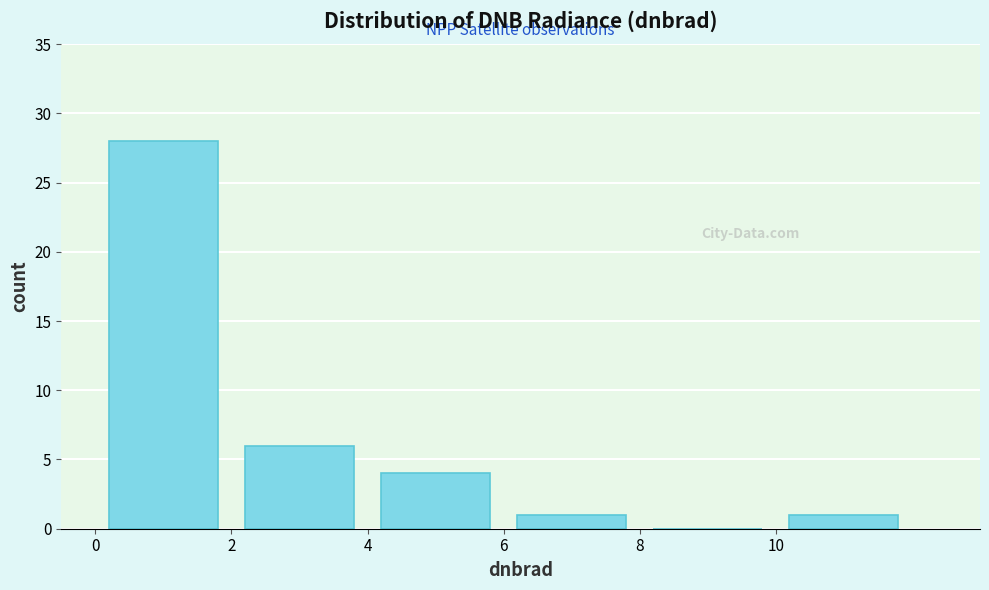

How tall is the bar that spans 10 to 12 on the x-axis? The values are not printed on the chart, so give them approximately, as read against the axis.

1